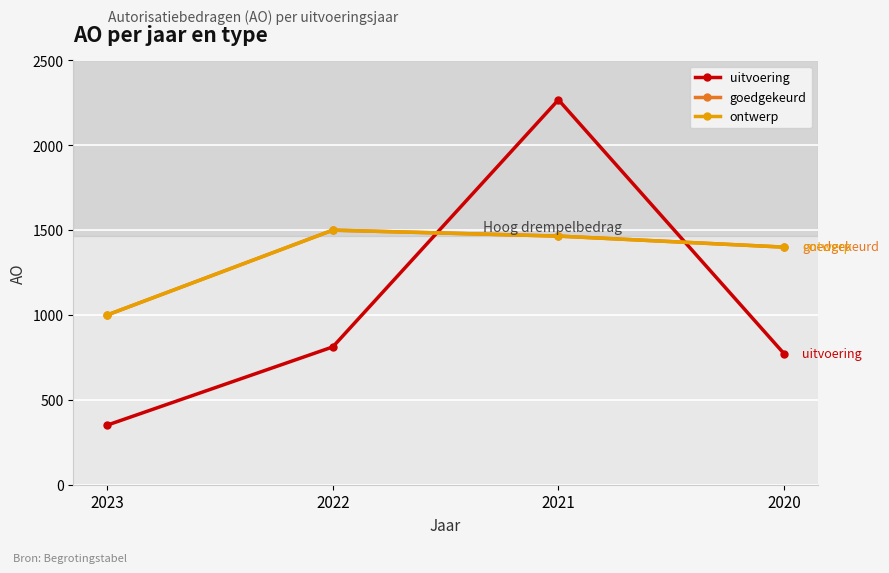

At which label does ontwerp first exceed 1465?

2022